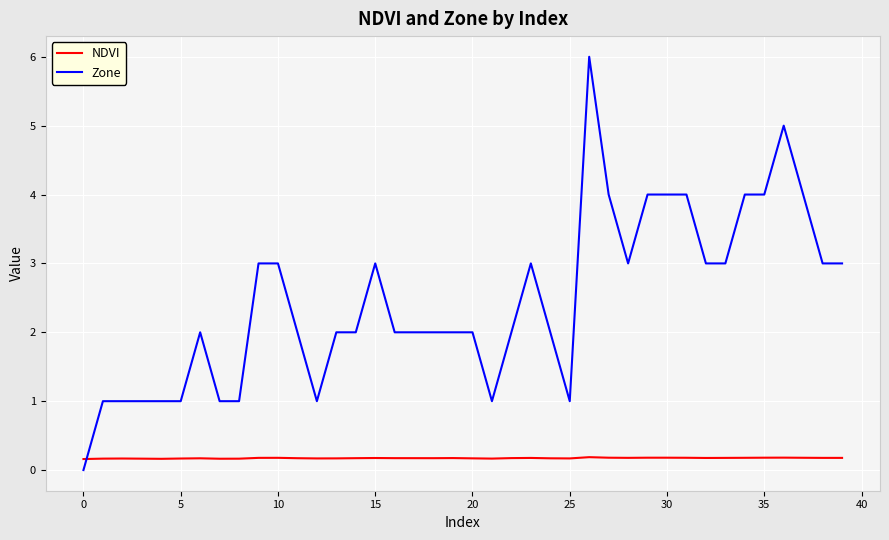

Which series has the widest spread of values?

Zone